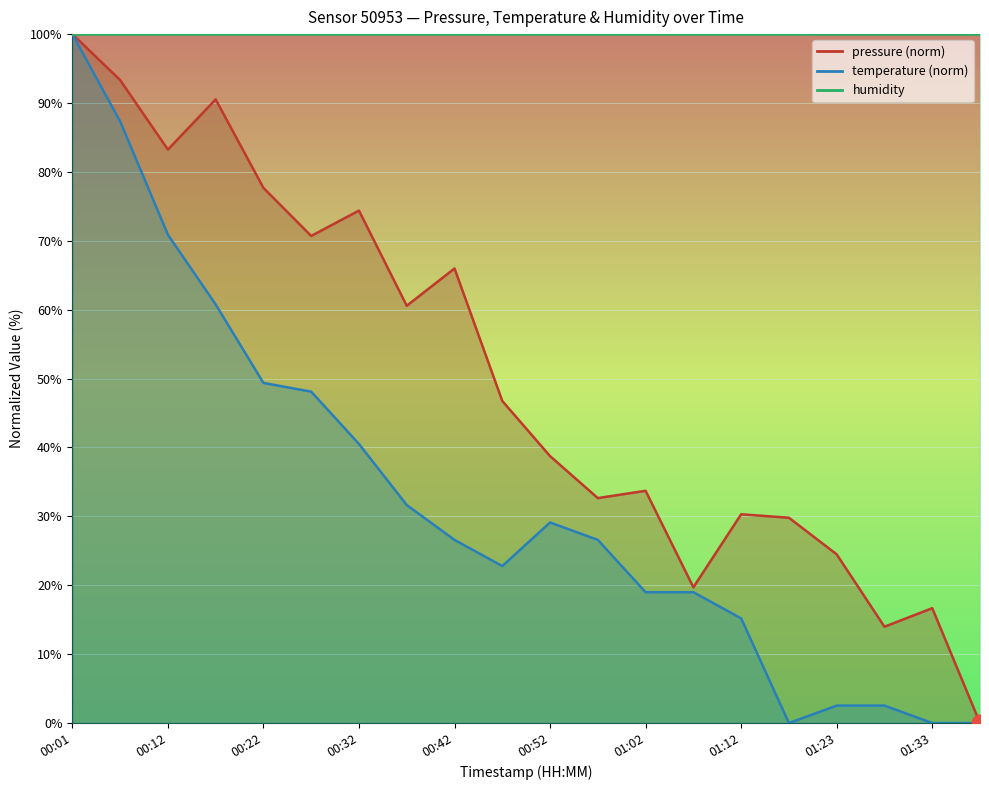

Where is pressure nearest to the value 50?

00:47